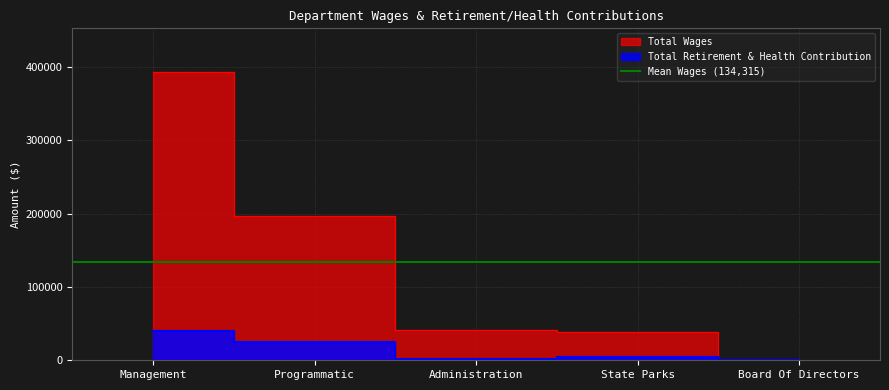

At which category is the sum across all series the highest?

Management